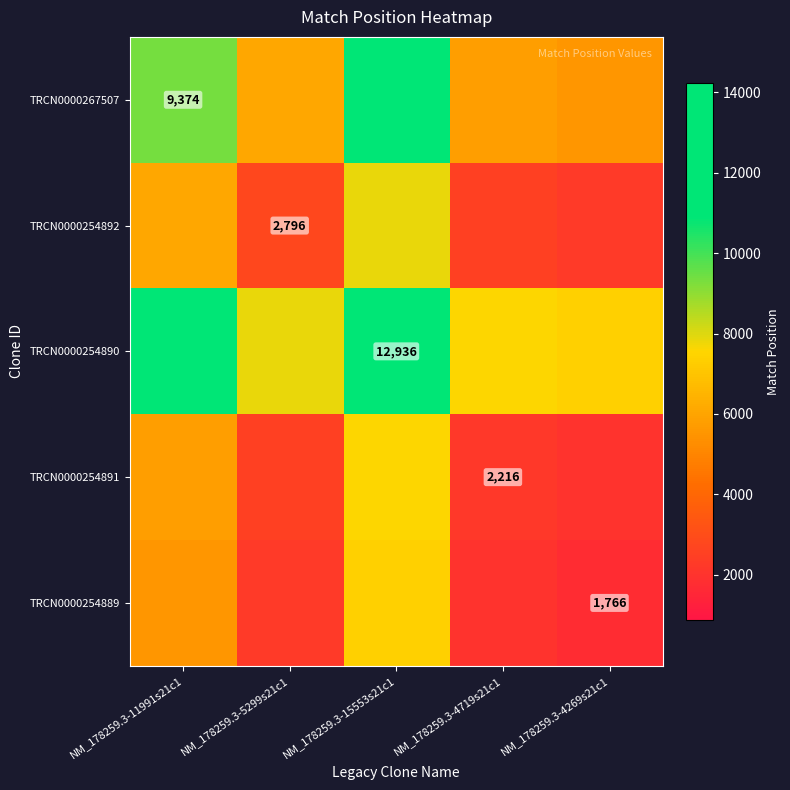

True or false: TRCN0000254891 has a value of 2216 at NM_178259.3-4719s21c1.

True